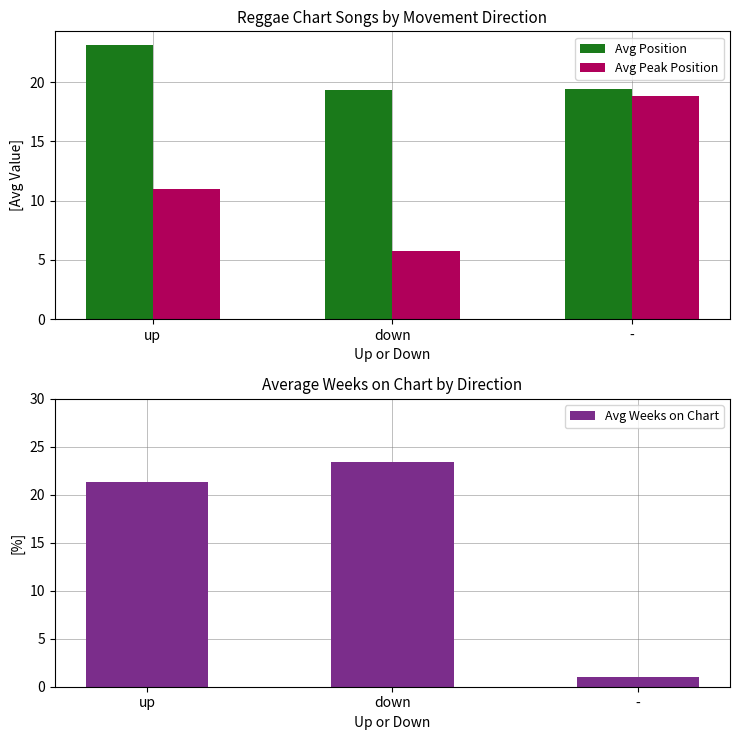

The value of Avg Position at - is 31.3. True or false?

False